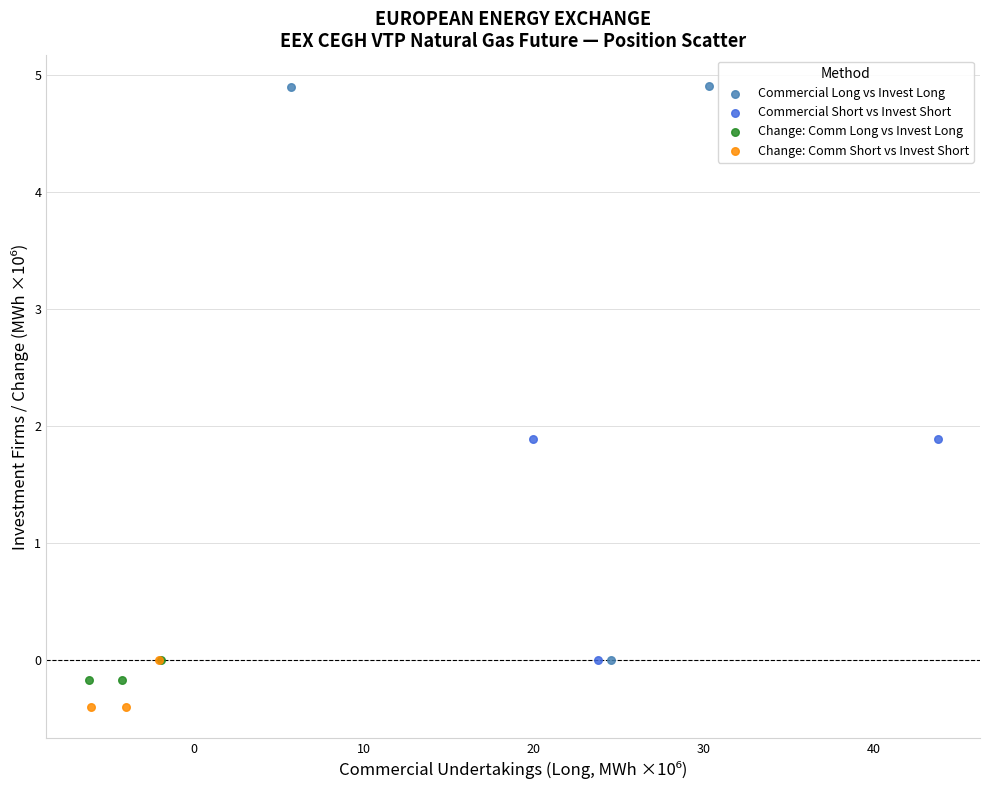

Which series reaches the minimum Y coordinate?

Change: Comm Short vs Invest Short